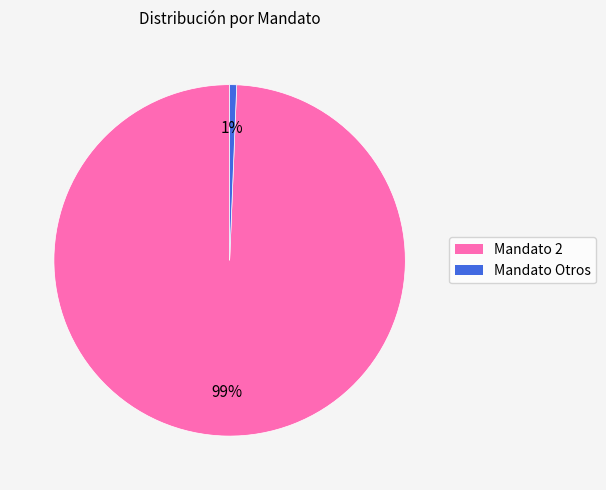

To the nearest percent, what is the average slice percentage?

50%